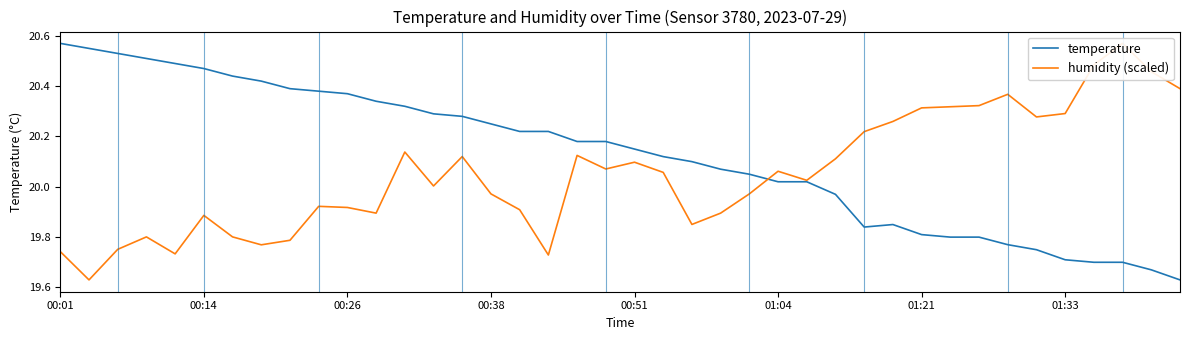

True or false: temperature has a value of 13.3 at 33.

False